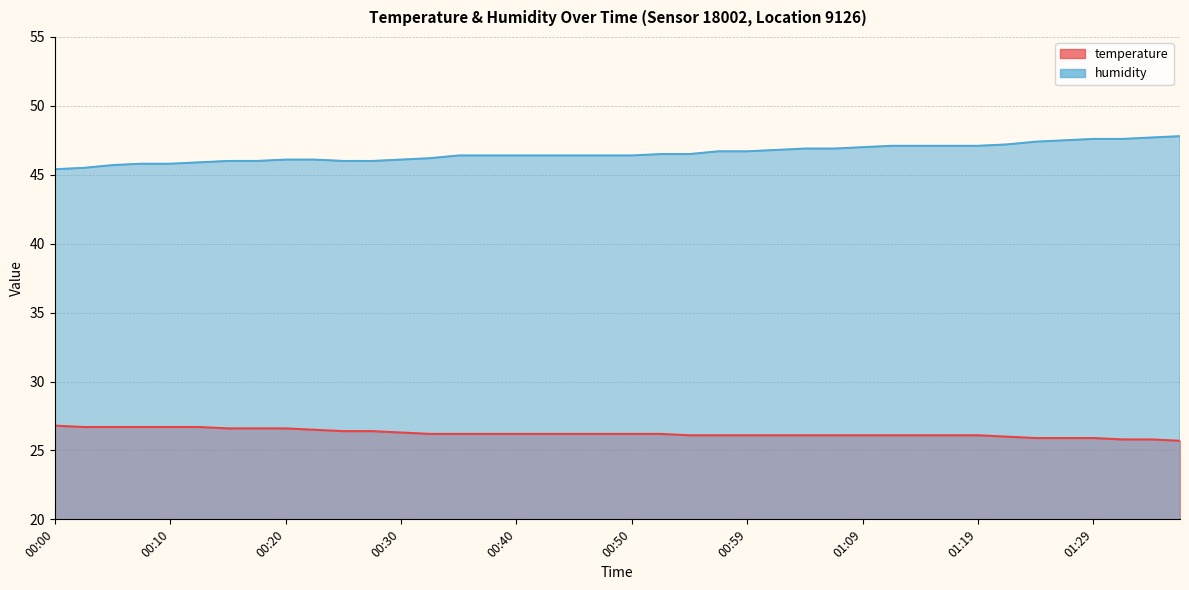

Which series has the largest range (max minus min)?

humidity